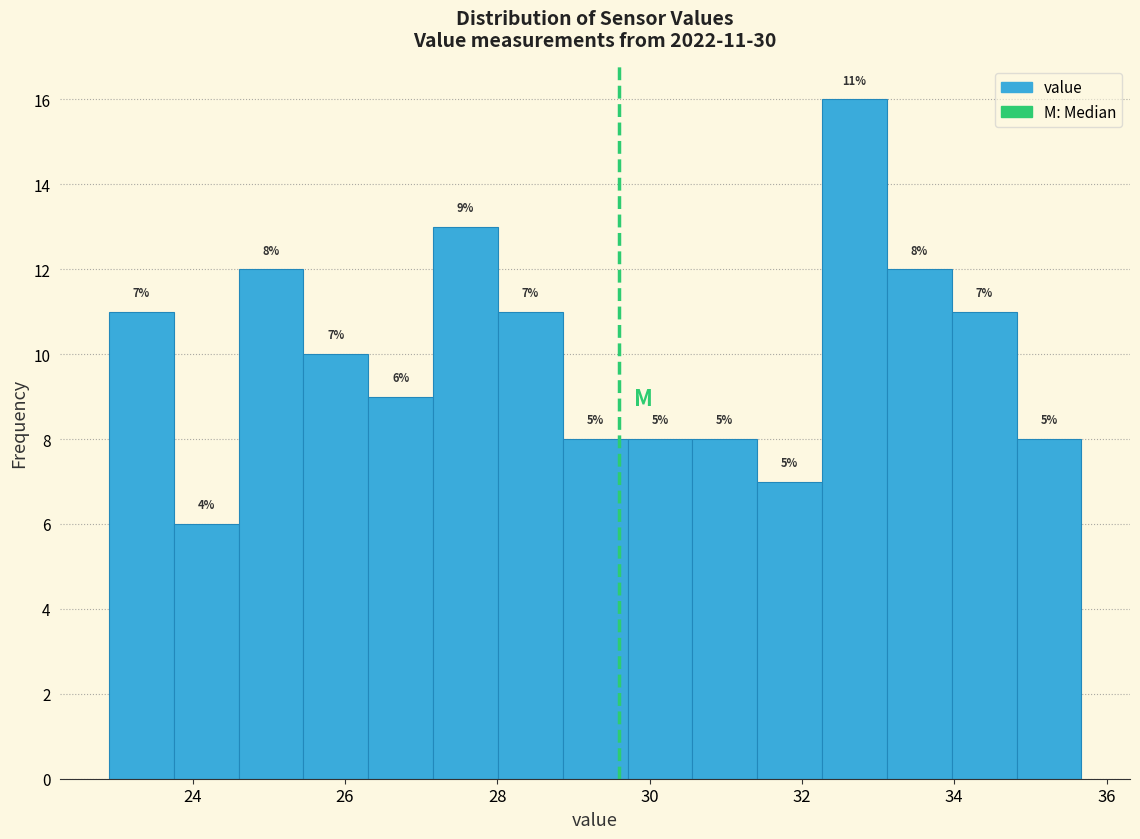

Over which range of the x-axis is the bar tallest?

32.2 to 33.2